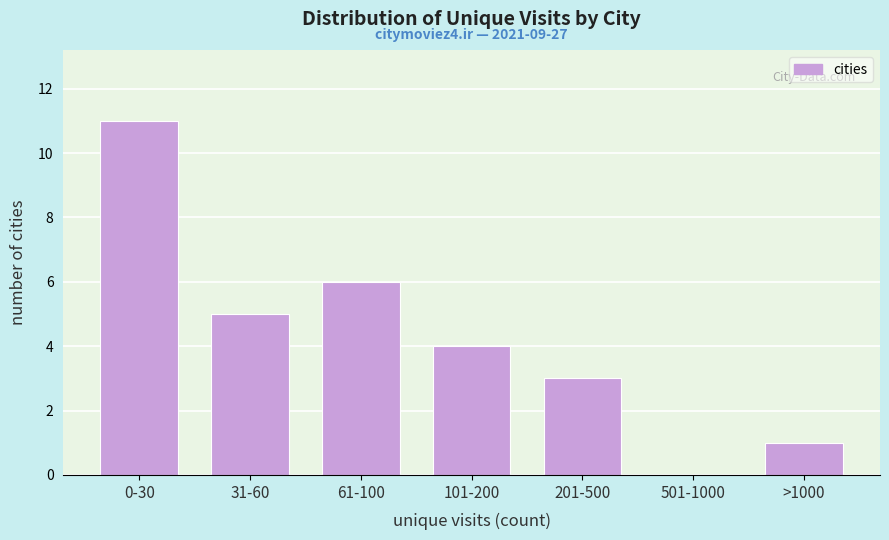

Reading left to right, transcribe all the data shown in this chart.

0-30=11	31-60=5	61-100=6	101-200=4	201-500=3	501-1000=0	>1000=1